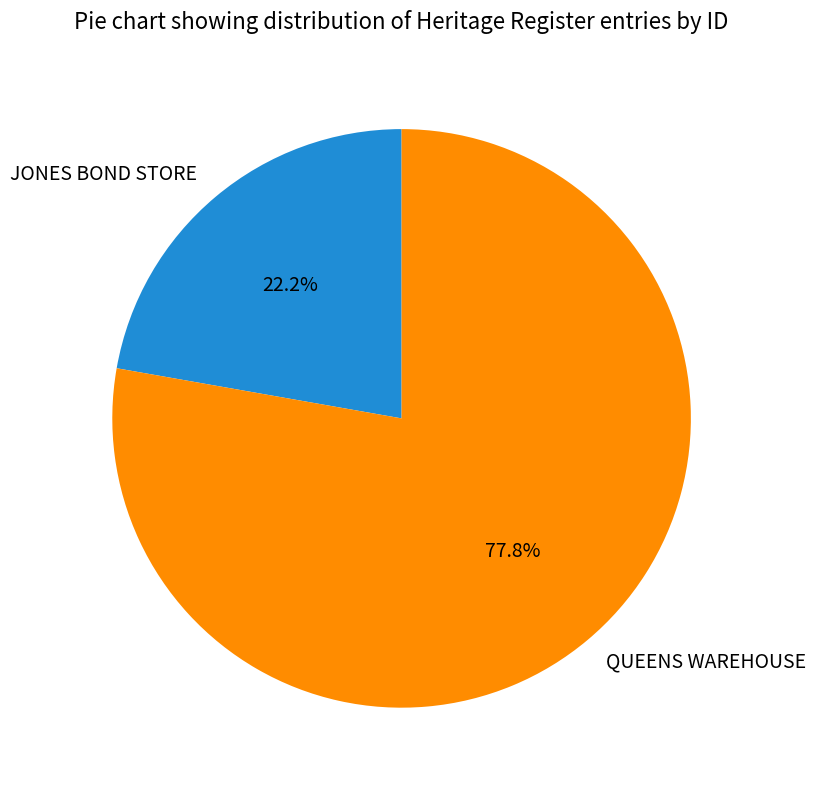

The JONES BOND STORE slice represents 10% of the pie. True or false?

False